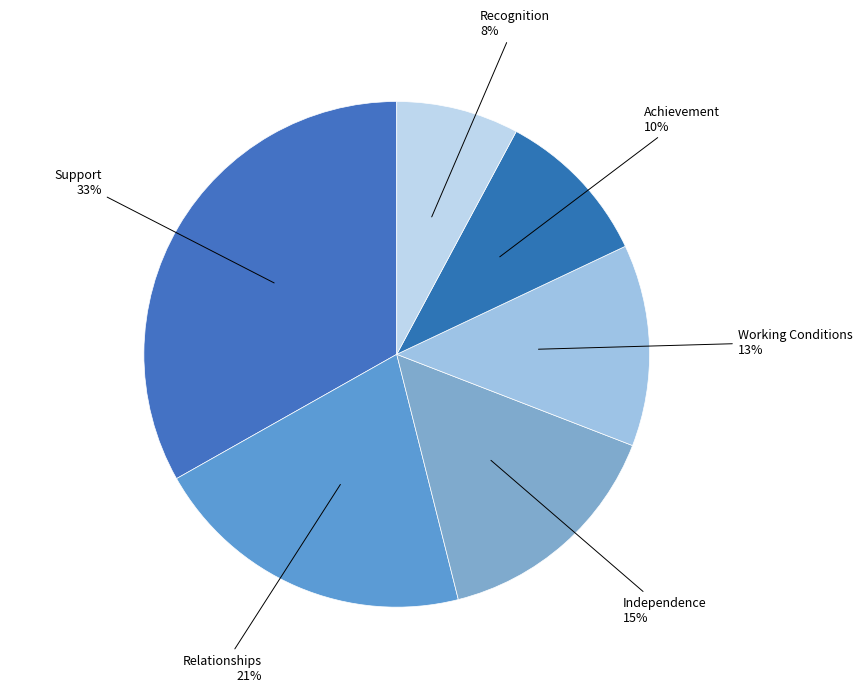

Which slice is the largest?

Support